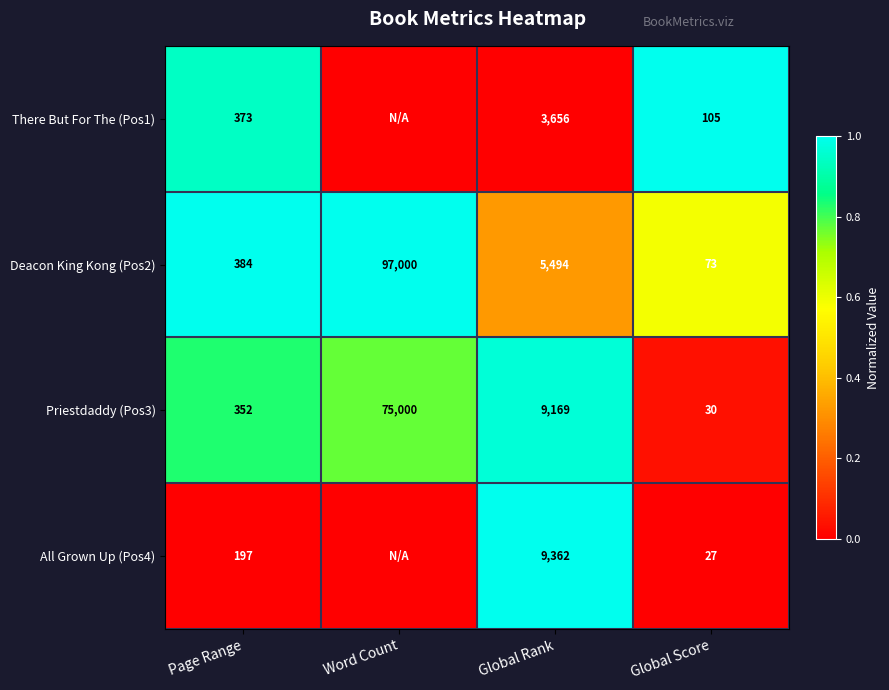

Is the value of Priestdaddy (Pos3) at Page Range greater than the value of There But For The (Pos1) at Global Score?

Yes